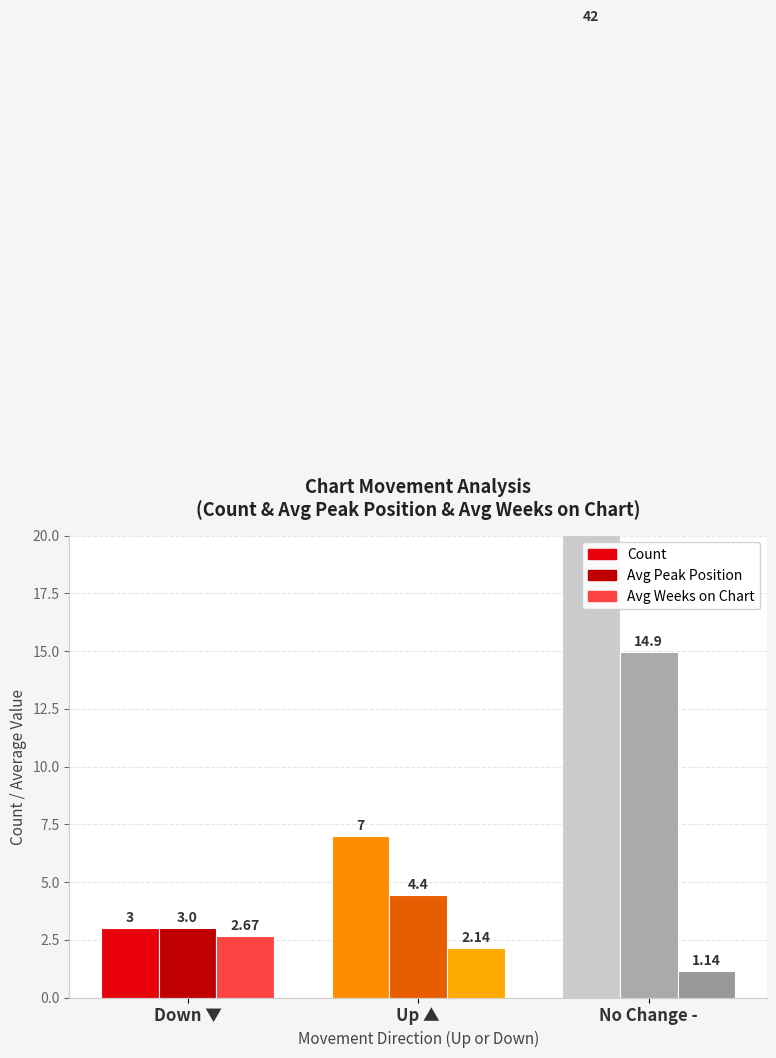

At how many categories does at least one series exceed 15?

1